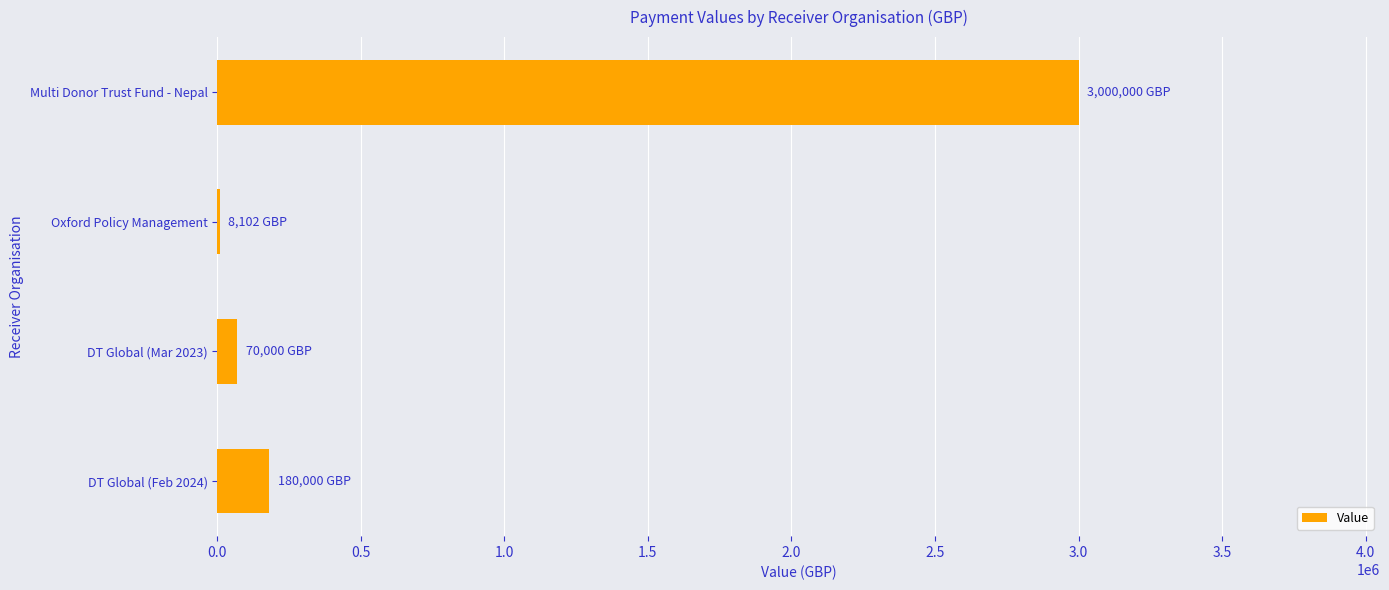

Where is the data nearest to the value 1504051?

DT Global (Feb 2024)